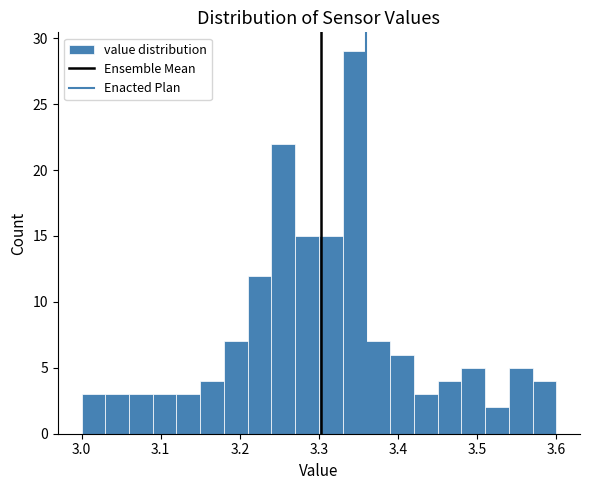

Read against the x-axis, roughly where is the centre of the tallest bar?

3.35